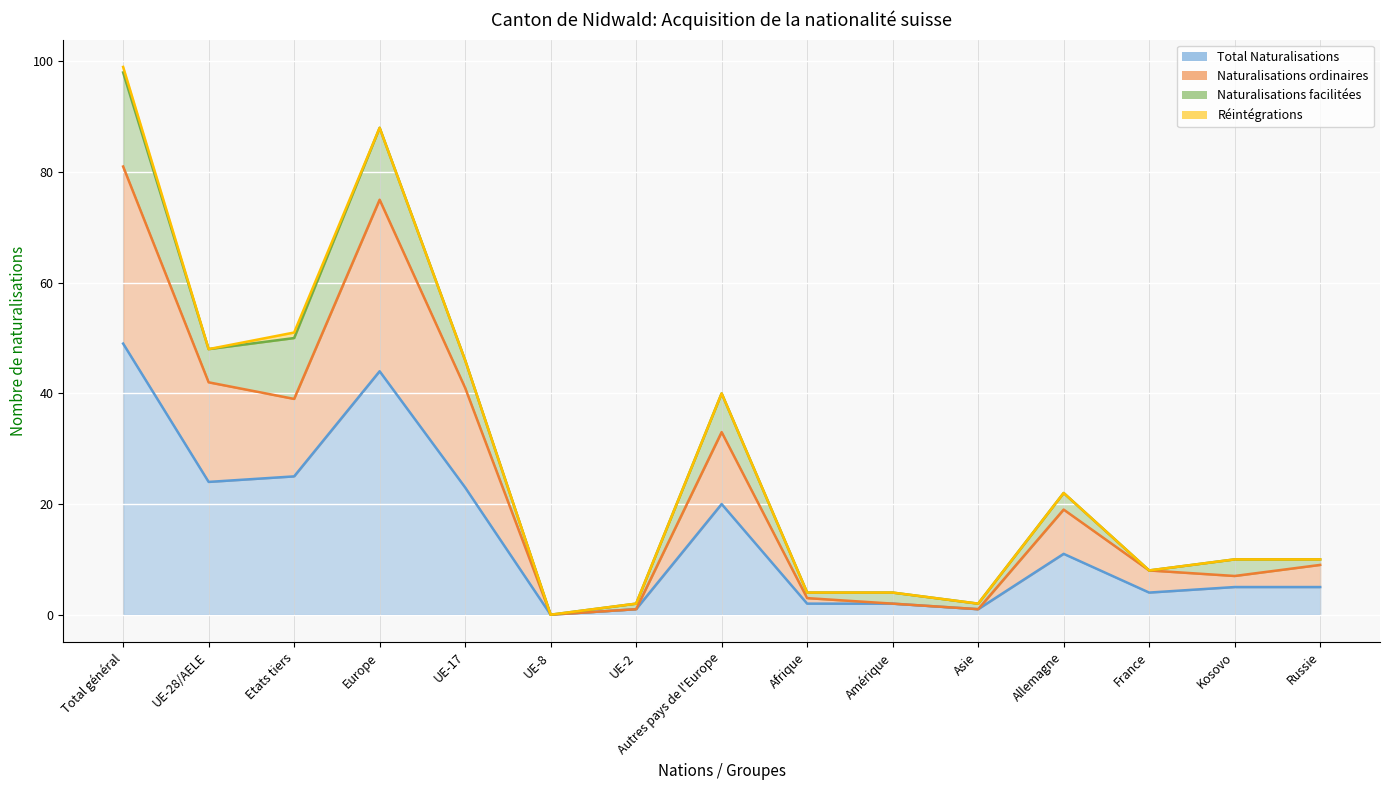

Between Etats tiers and Afrique, which is larger?

Etats tiers